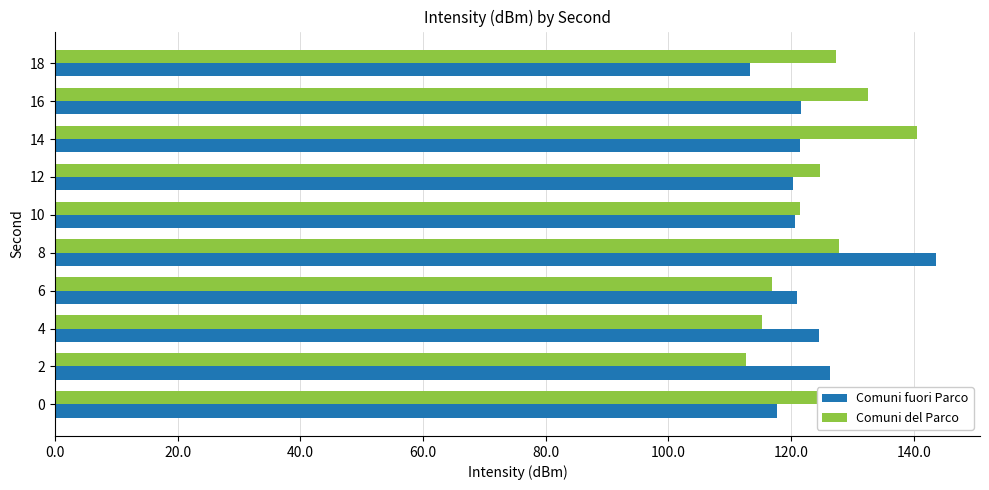

At which category is the sum across all series the highest?

8